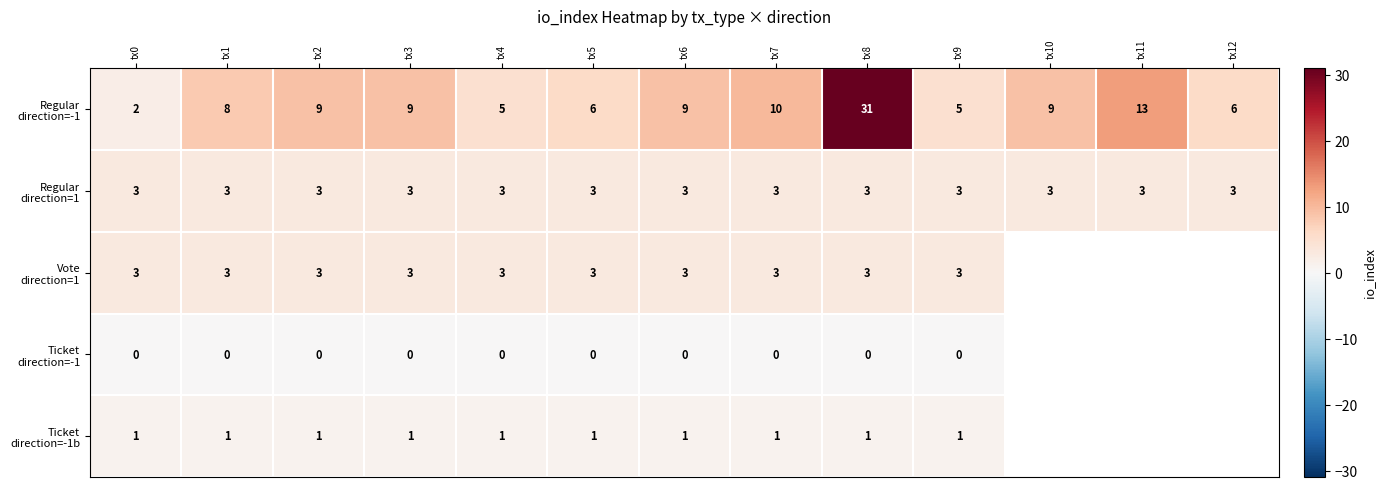

At which category is the sum across all series the highest?

tx8